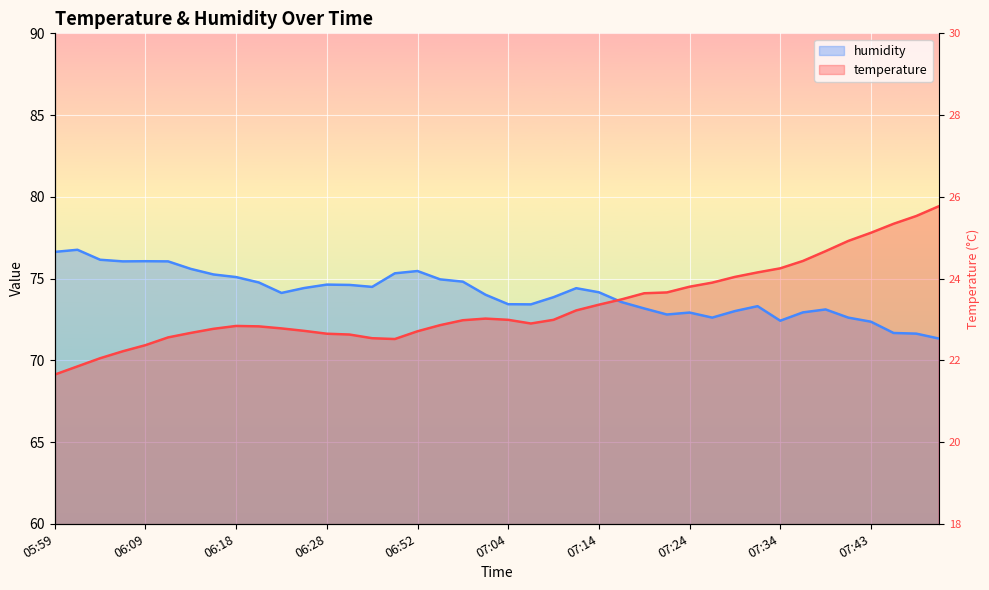

How many intersections are there between temperature and humidity?

1